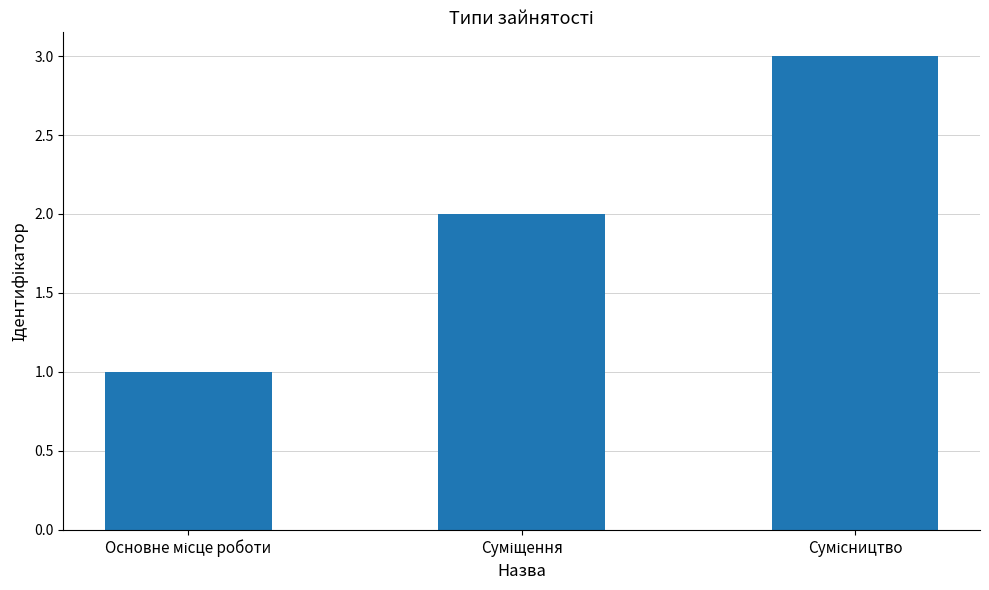

What is the maximum value shown in the chart?

3